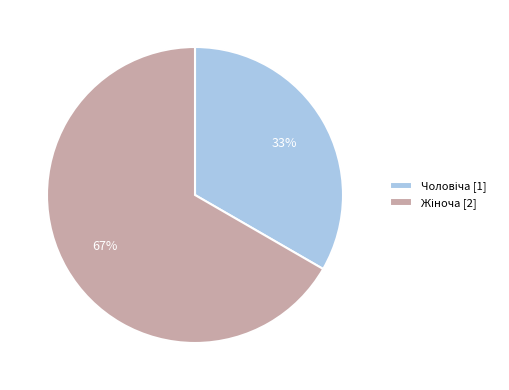

Is there a majority slice in this chart?

Yes